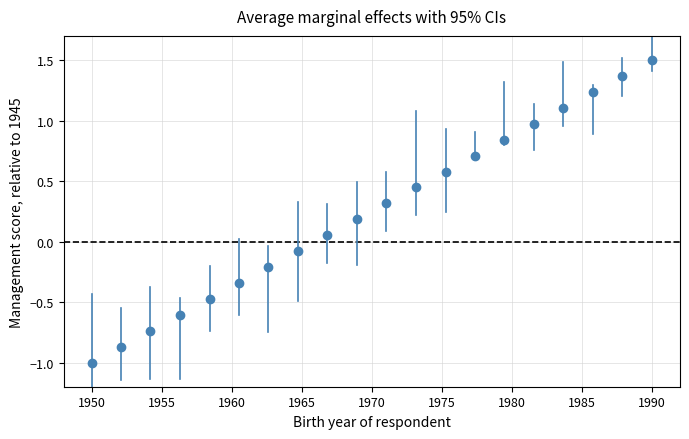

What is the range of Y values (max minus min)?

2.5